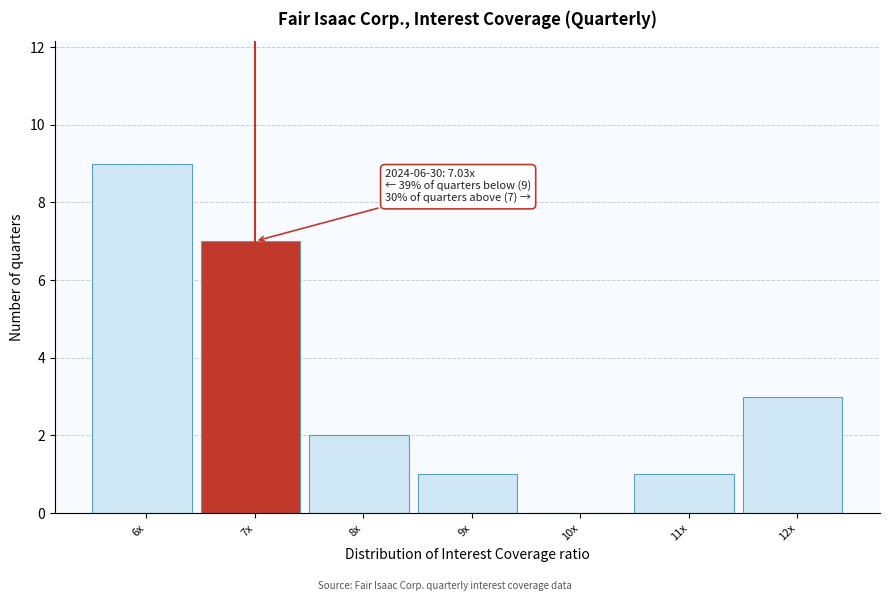

Reading left to right, extract all data points from this chart.

6x=9	7x=7	8x=2	9x=1	10x=0	11x=1	12x=3